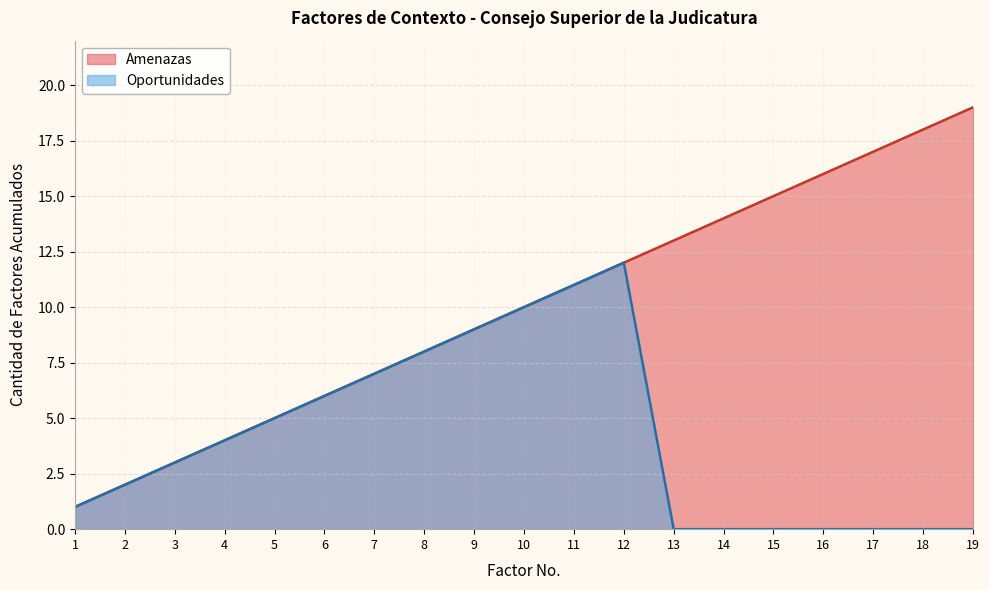

Reading right to left, transcribe all the data shown in this chart.

Amenazas: 19=19	18=18	17=17	16=16	15=15	14=14	13=13	12=12	11=11	10=10	9=9	8=8	7=7	6=6	5=5	4=4	3=3	2=2	1=1
Oportunidades: 19=0	18=0	17=0	16=0	15=0	14=0	13=0	12=12	11=11	10=10	9=9	8=8	7=7	6=6	5=5	4=4	3=3	2=2	1=1